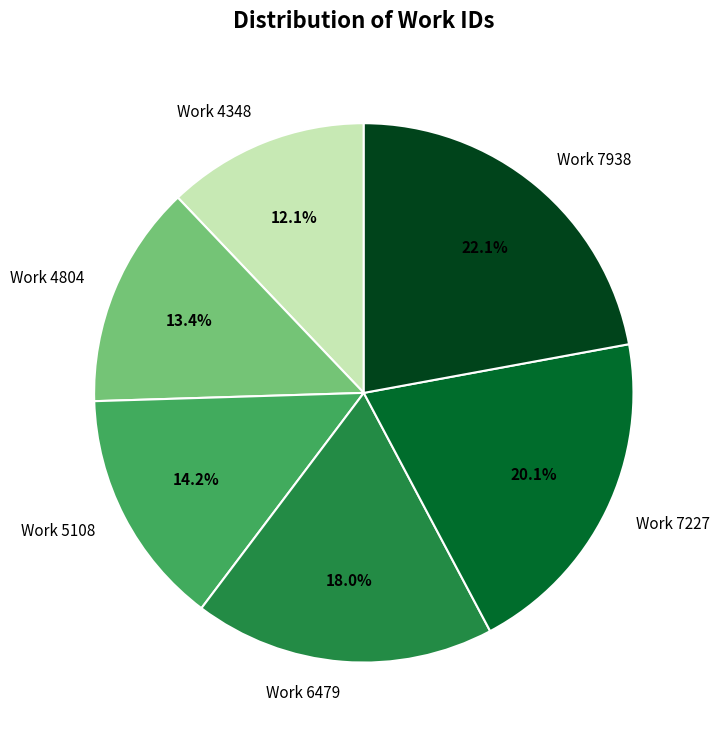

Rank the categories by value from highest to lowest.

Work 7938, Work 7227, Work 6479, Work 5108, Work 4804, Work 4348